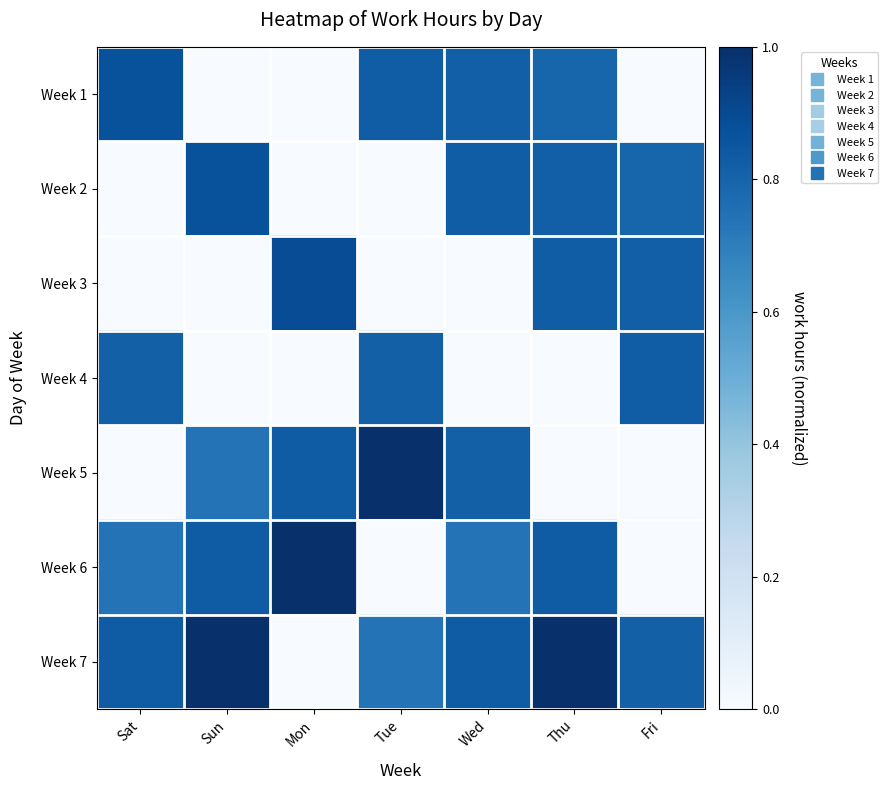

Which has a higher value, Sat or Wed?

Sat